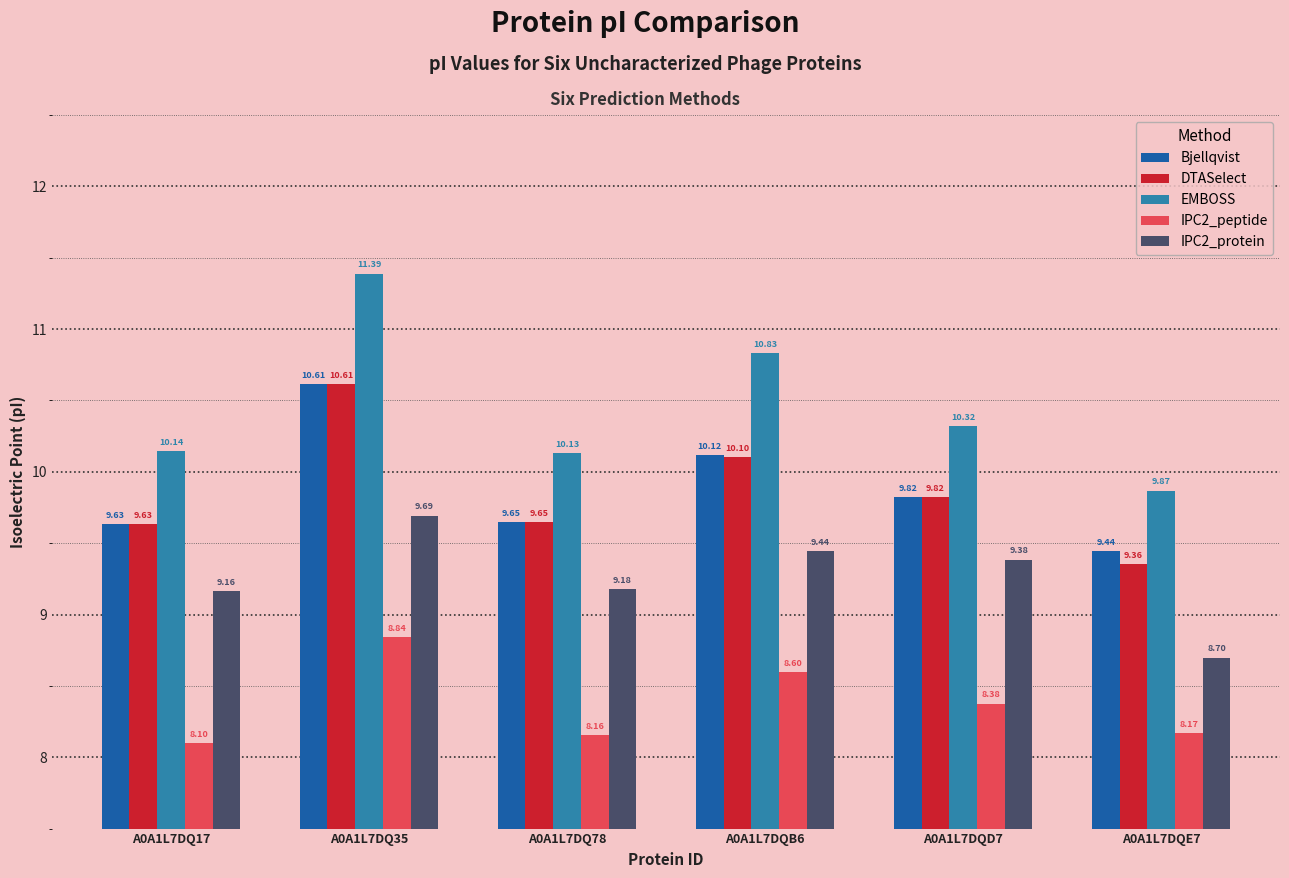

How many data points does each series have?

6